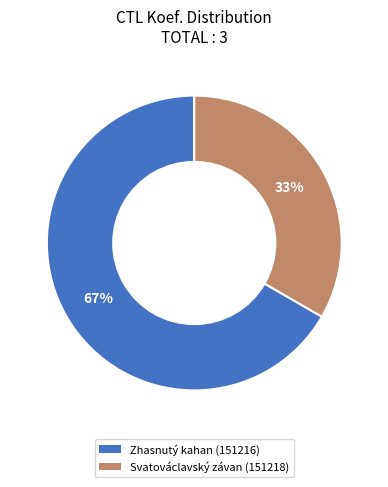

Rank the categories by value from lowest to highest.

Svatováclavský závan (151218), Zhasnutý kahan (151216)